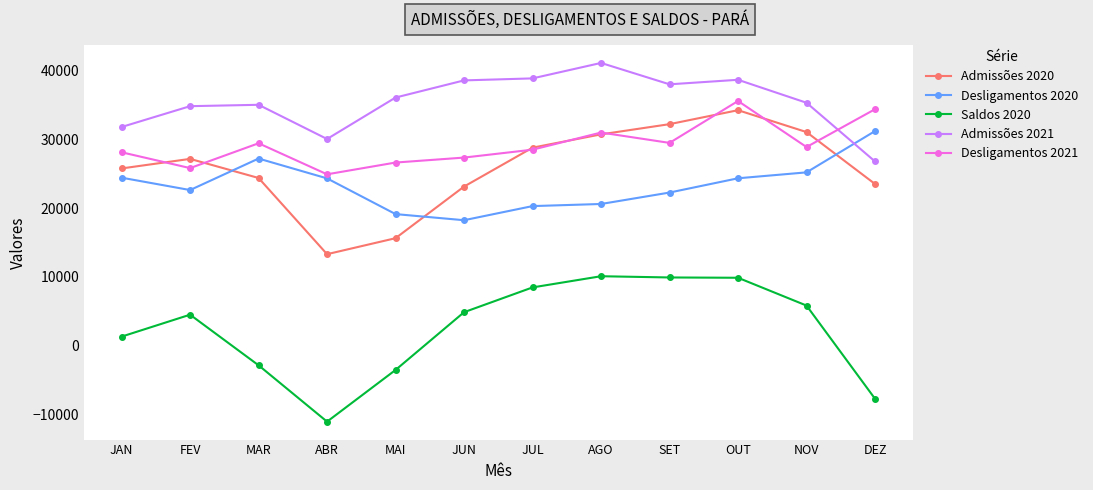

How many values in the Saldos 2020 series are below 4883?

6